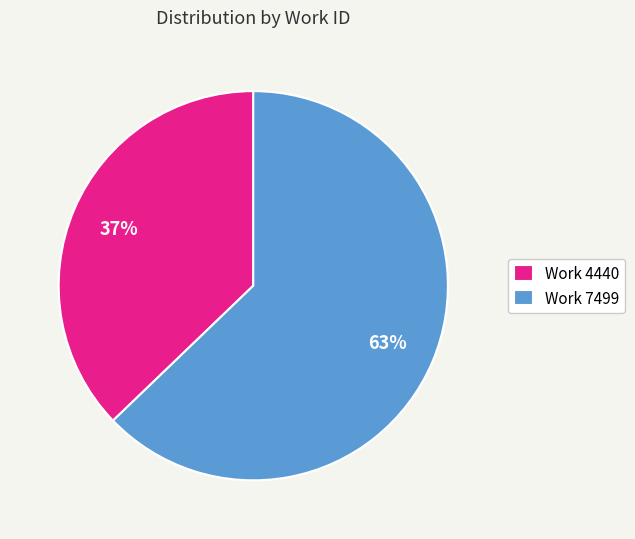

To the nearest percent, what is the combined percentage of Work 4440 and Work 7499?

100%